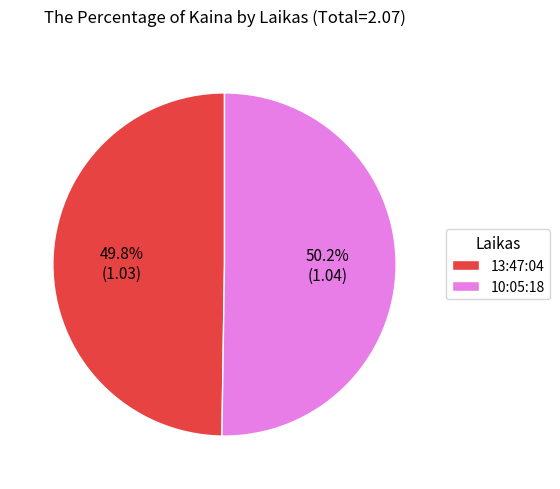

Is it true that 13:47:04 is 50% of the pie?

True